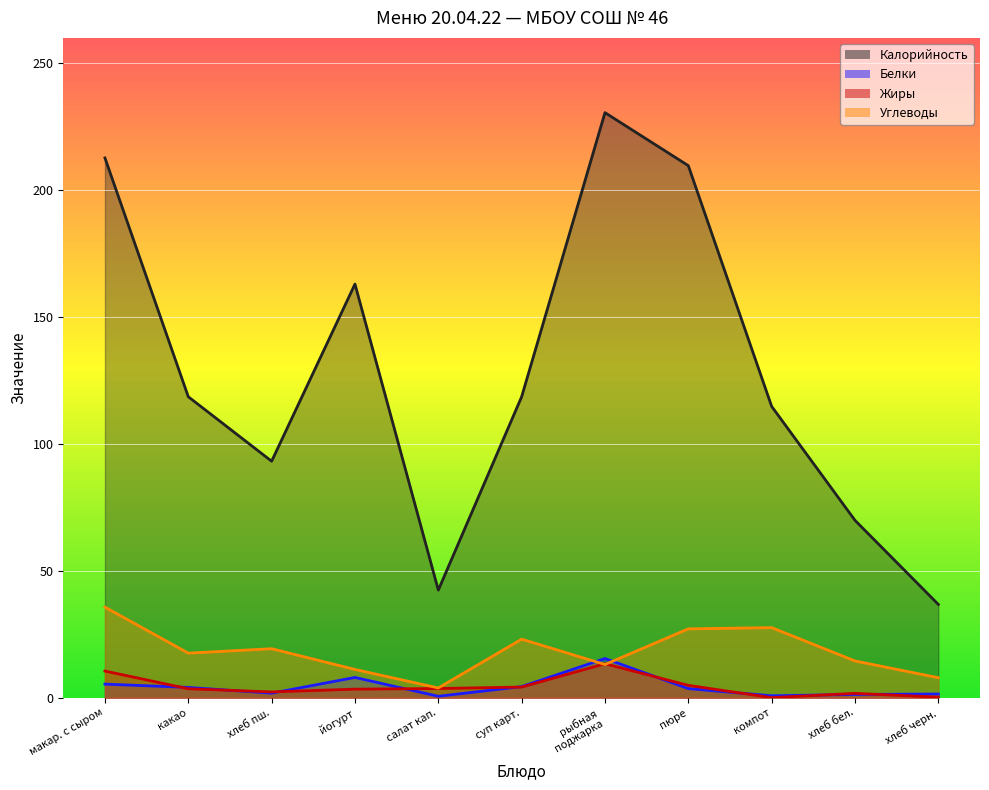

The Калорийность series shows 33.8 at какао. True or false?

False